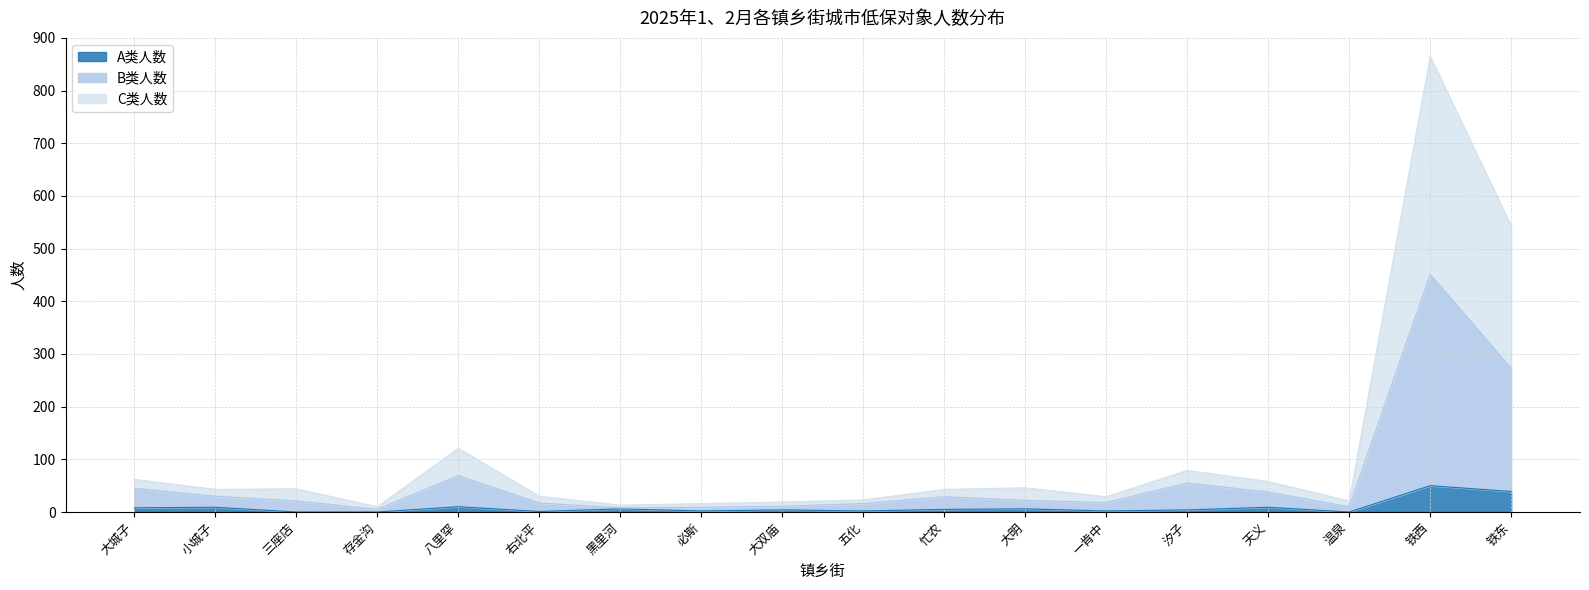

True or false: A类人数 and C类人数 cross at least once.

False